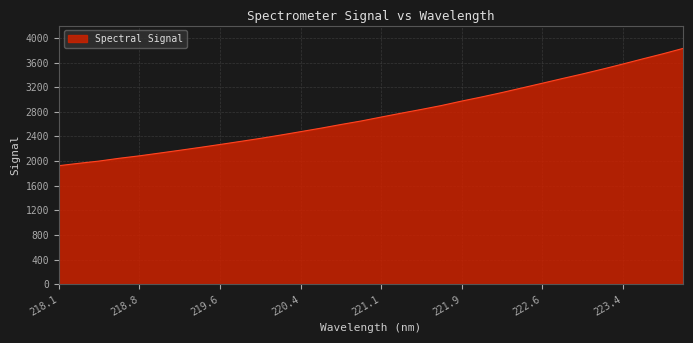

What is the smallest value displayed?

1925.9